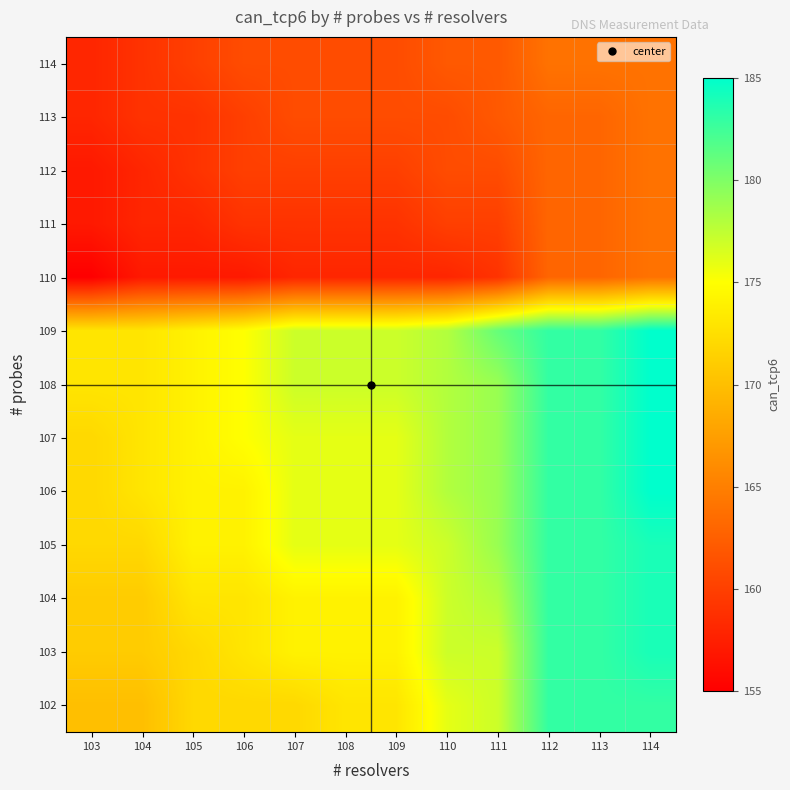

Rank the series by their maximum value, from highest to lowest.

106, 107, 108, 109, 103, 104, 105, 102, 110, 111, 112, 113, 114